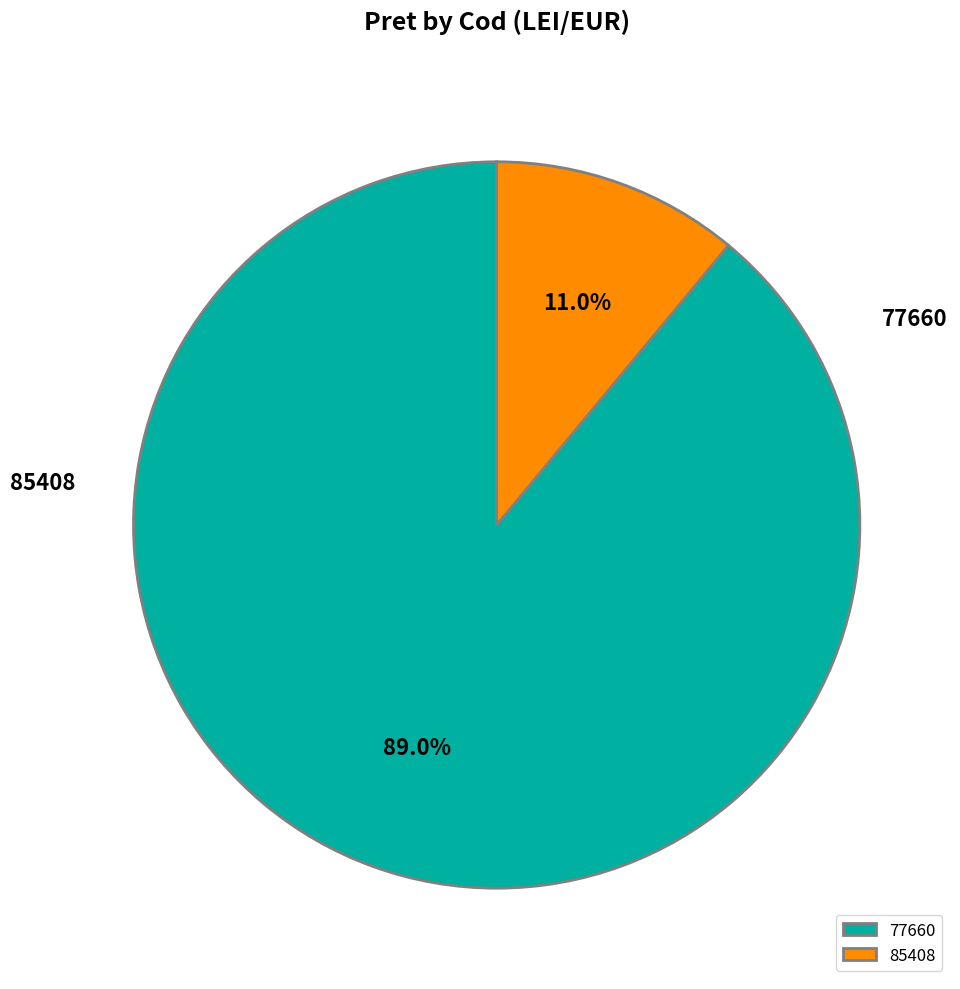

How many slices are in this pie chart?

2